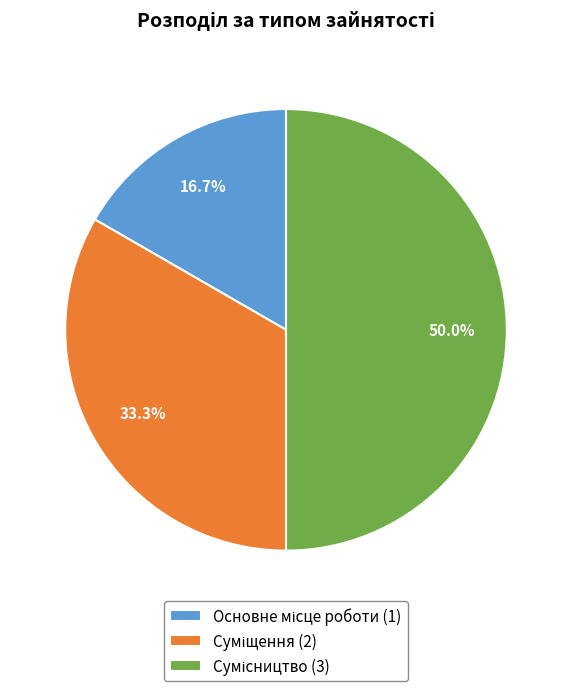

What percentage is the Сумісництво slice, to the nearest percent?

50%